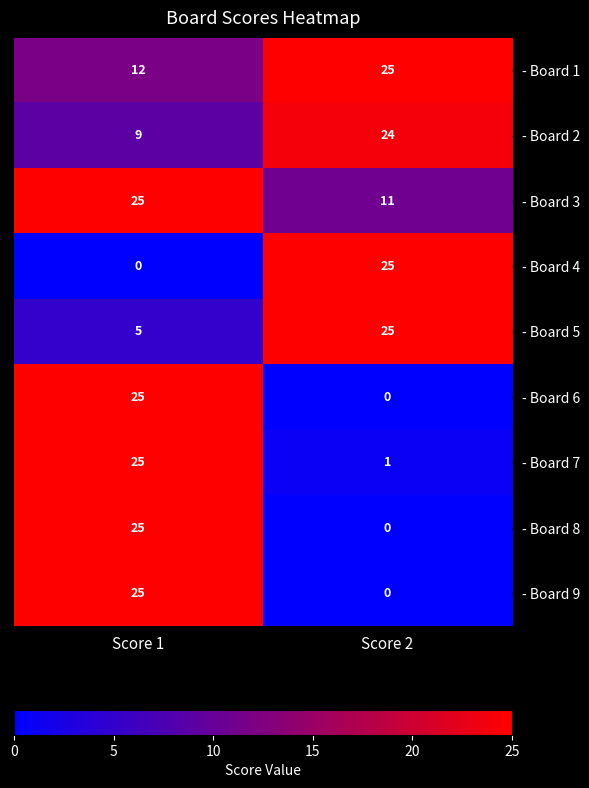

What is the total value across all series at Score 2?

111